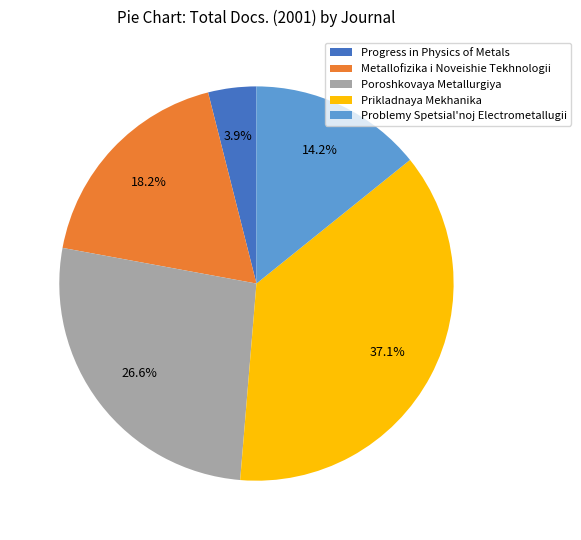

To the nearest percent, what is the combined percentage of Prikladnaya Mekhanika and Metallofizika i Noveishie Tekhnologii?

55%